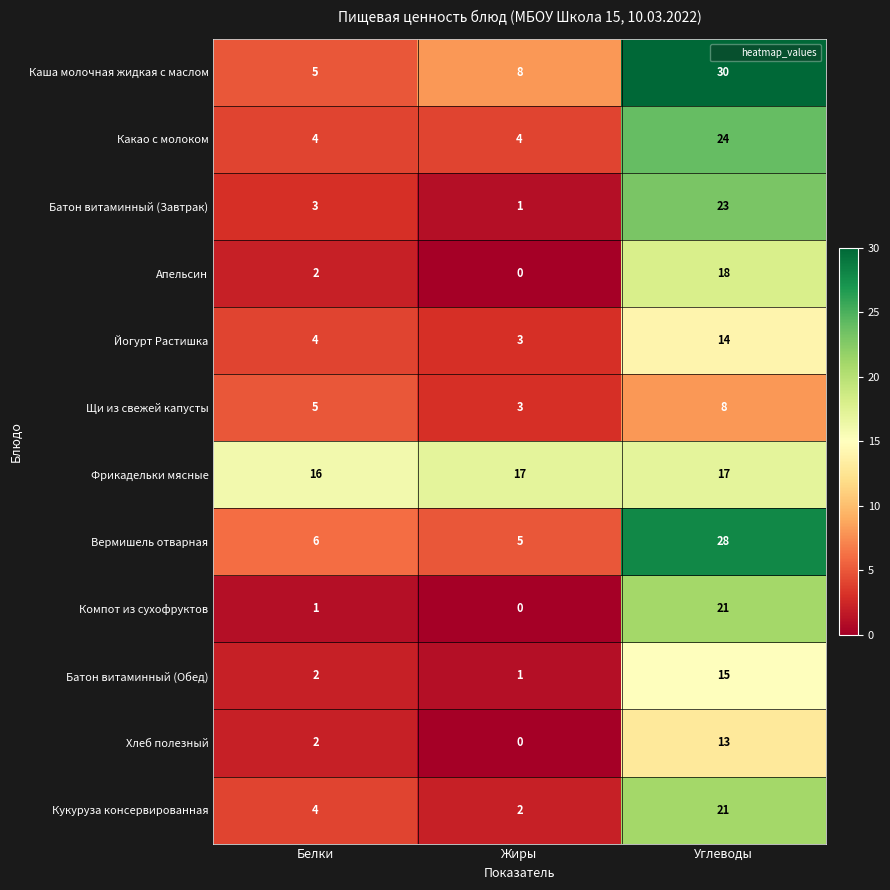

Which series has the widest spread of values?

Каша молочная жидкая с маслом